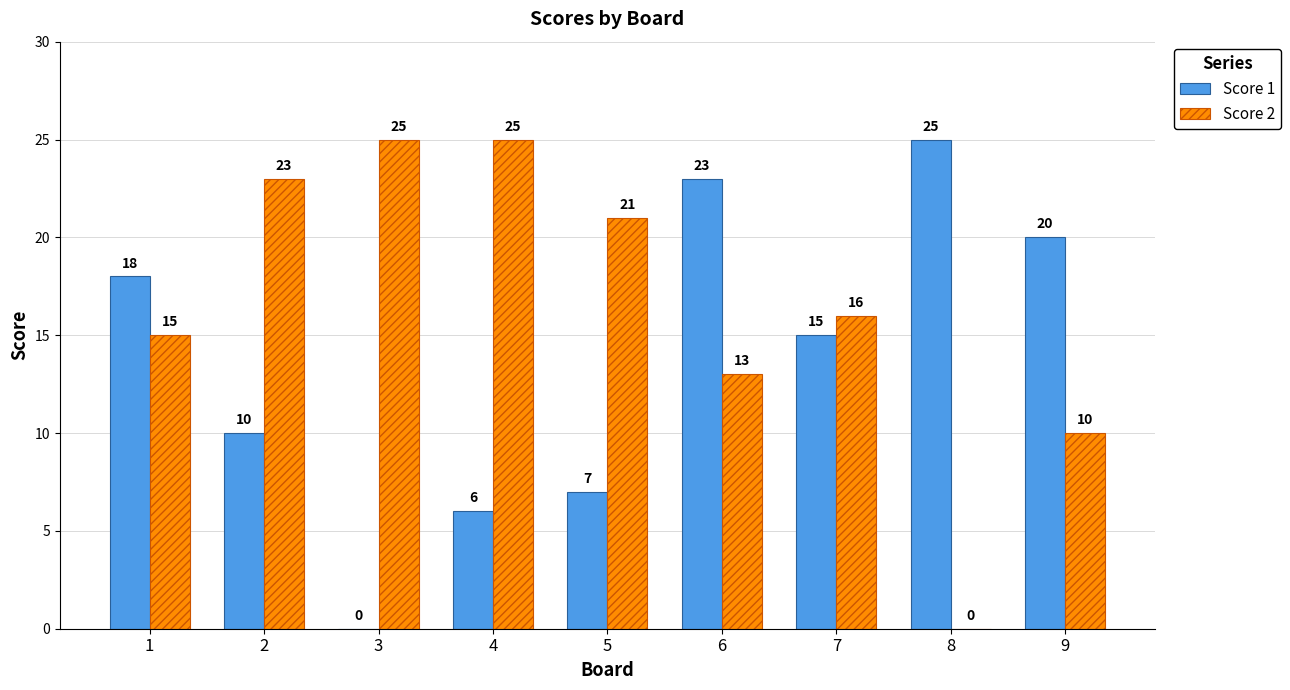

Reading right to left, what are all the values shown in this chart?

Score 1: 9=20	8=25	7=15	6=23	5=7	4=6	3=0	2=10	1=18
Score 2: 9=10	8=0	7=16	6=13	5=21	4=25	3=25	2=23	1=15